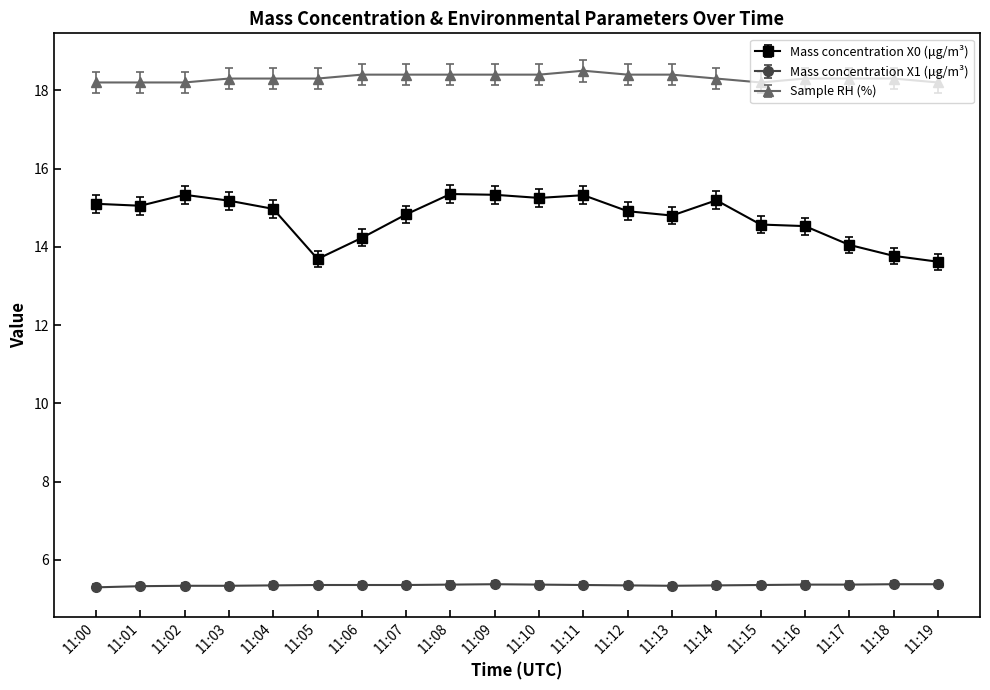

The Mass concentration X0 (μg/m³) series shows 13.8 at 11:18. True or false?

True